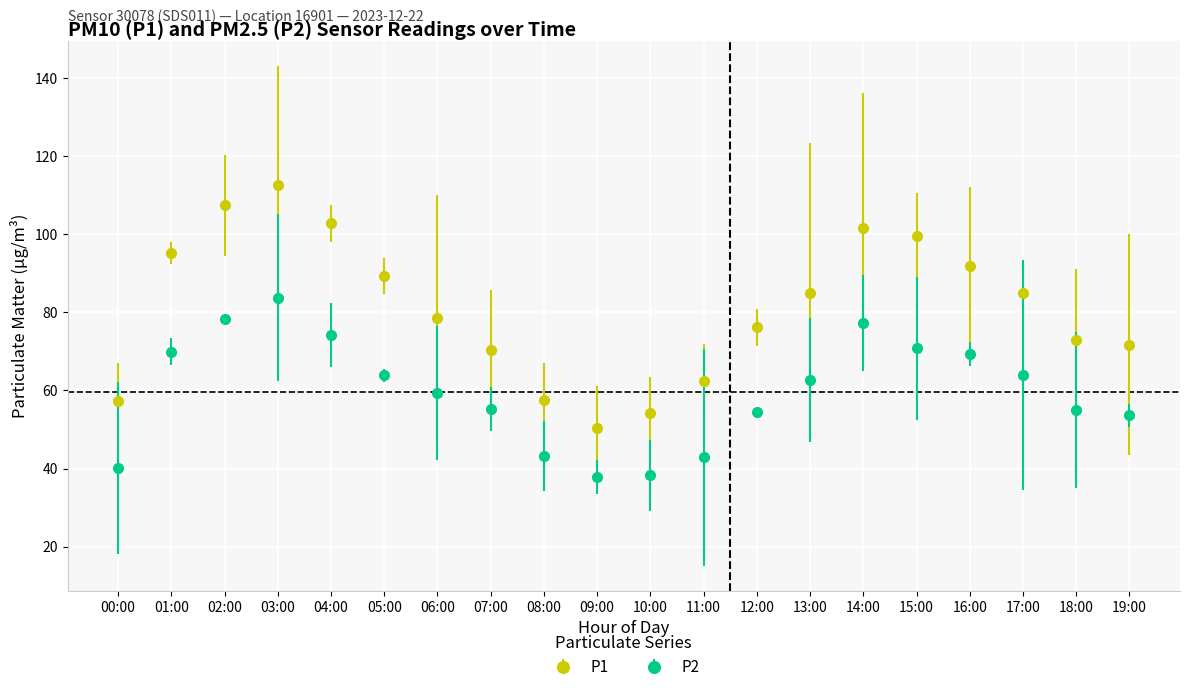

Rank the series by their average value, from lowest to highest.

P2, P1